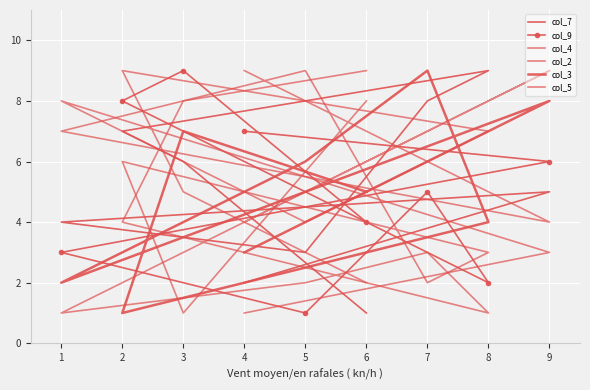

In col_5, how many points are lower than both neighbors (excluding endpoints)?

1